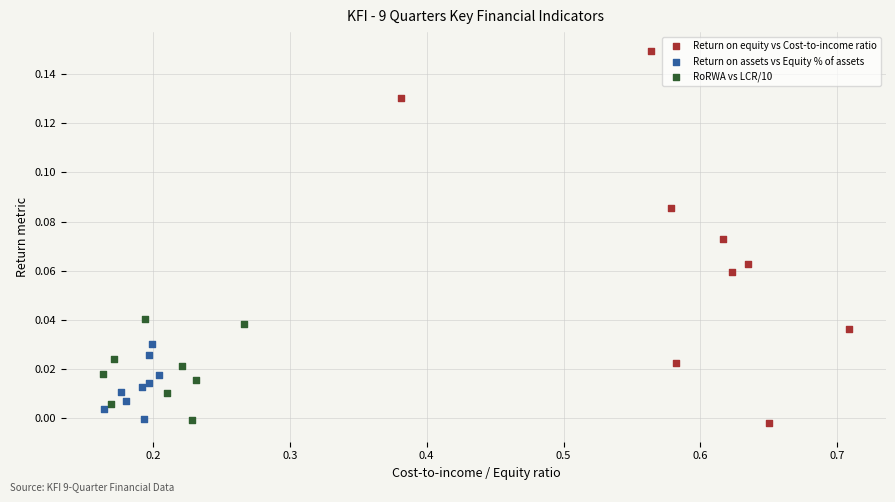

What are all the series names shown in the legend?

Return on equity vs Cost-to-income ratio, Return on assets vs Equity % of assets, RoRWA vs LCR/10